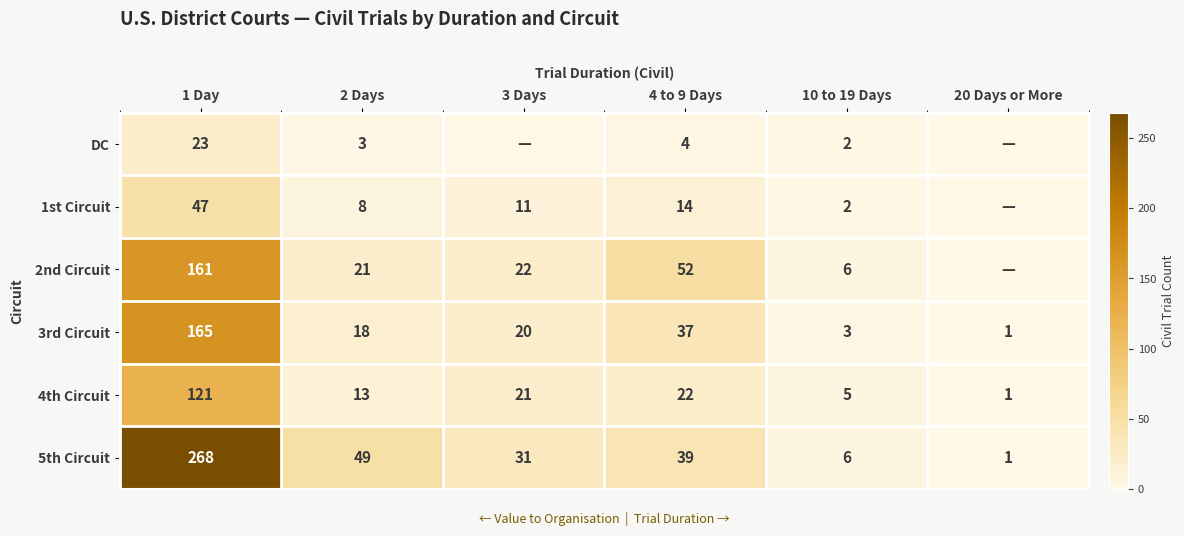

How many values in the 5th Circuit series are below 39?

3